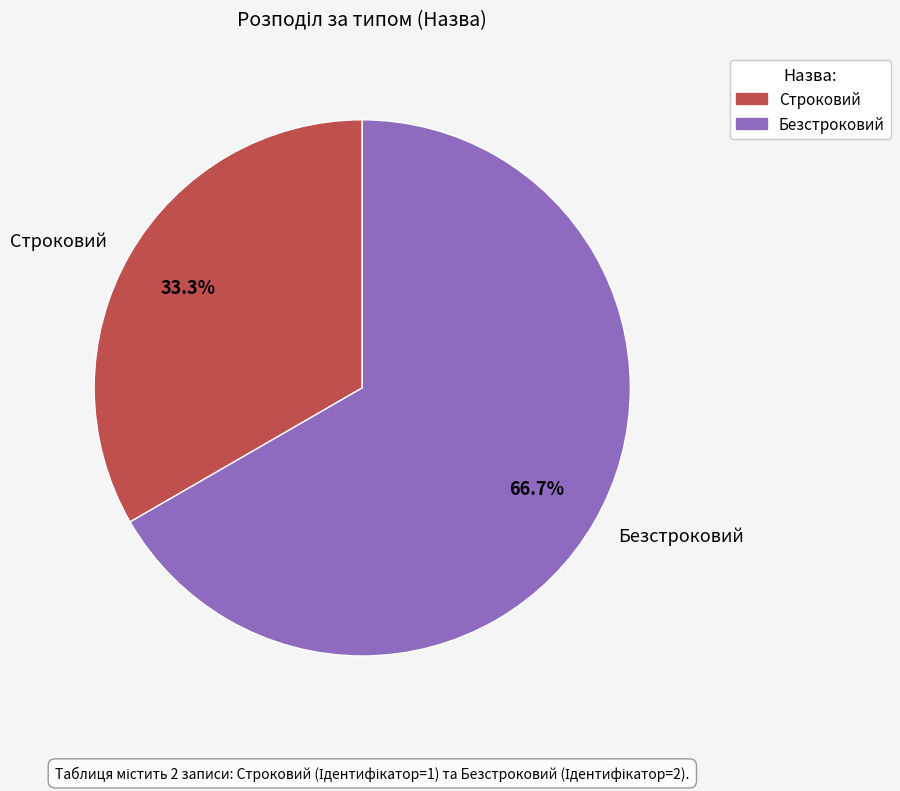

Which category has the biggest portion of the pie?

Безстроковий